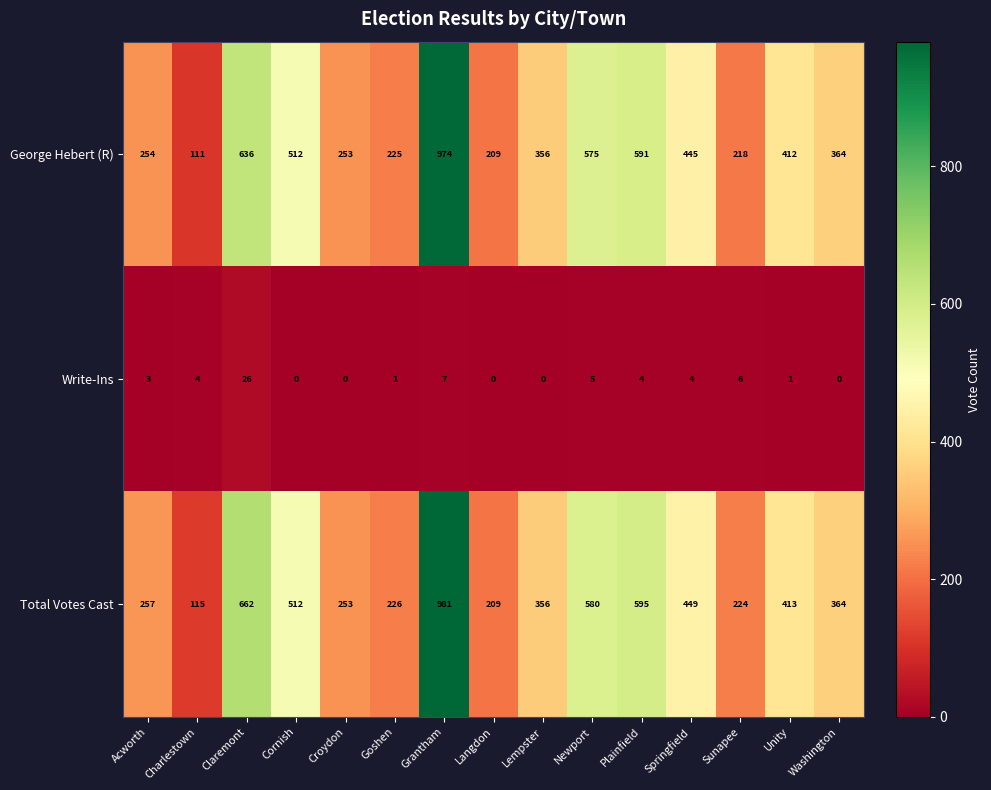

At which label does Total Votes Cast first exceed 364?

Claremont